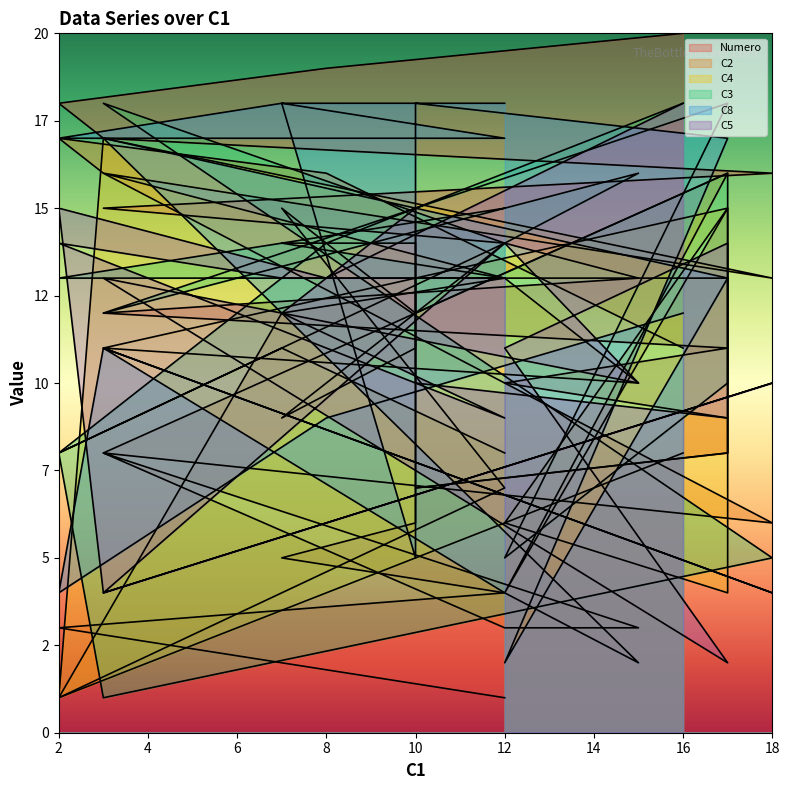

How many lines are shown in the chart?

6